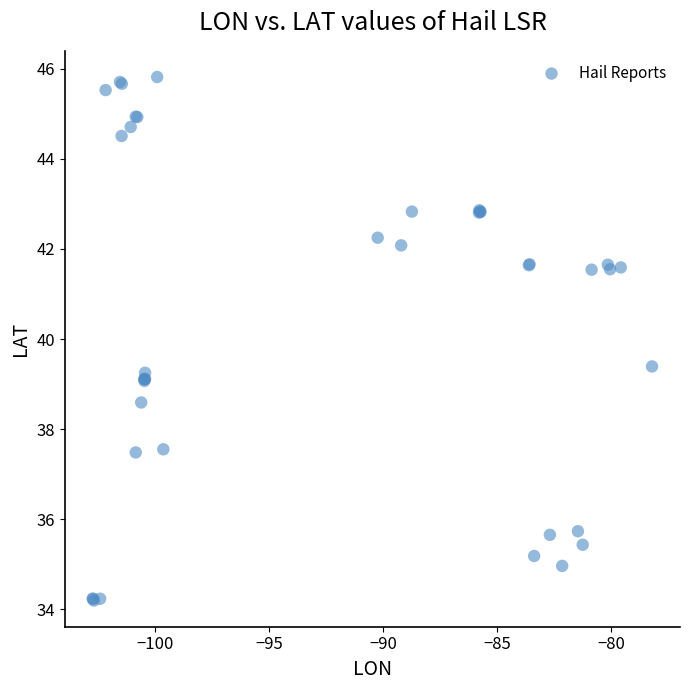

What Y value in the scatter plot is closest to 40?

39.4